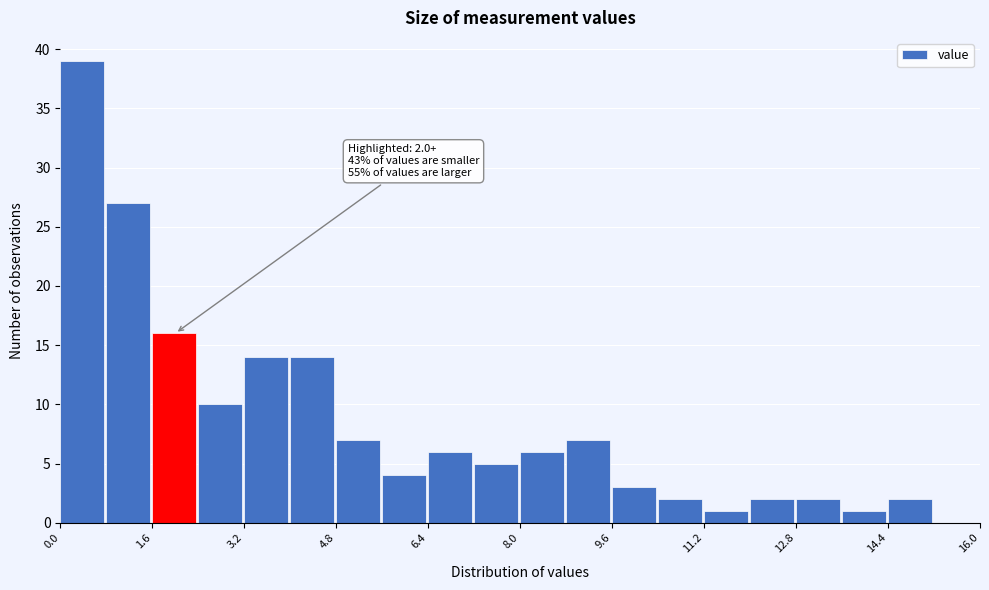

Over which range of the x-axis is the bar tallest?

0.0 to 0.8